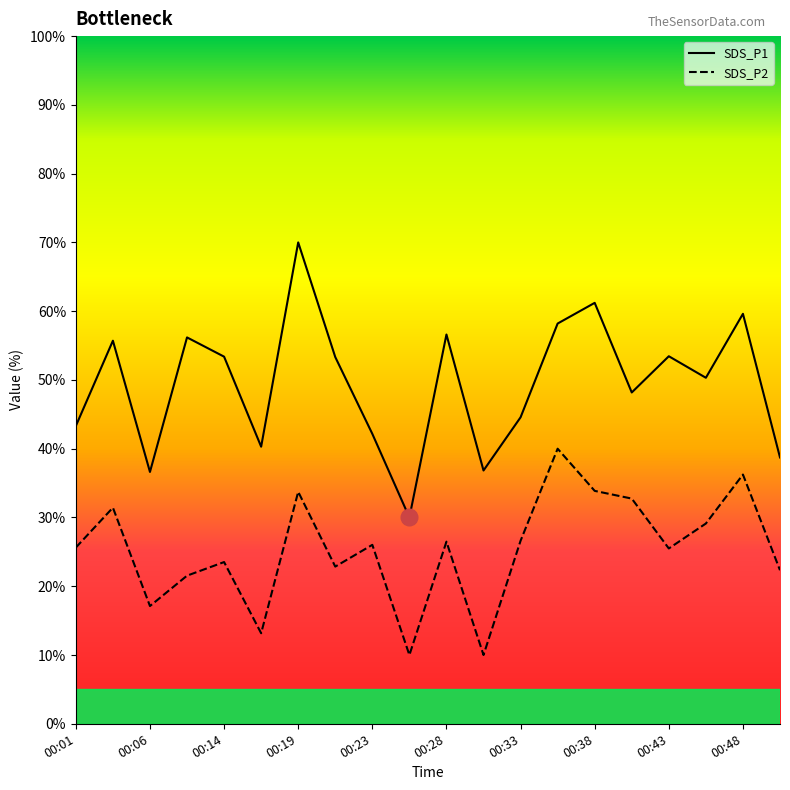

Reading left to right, what are all the values shown in this chart?

SDS_P1: 00:01=43.3	00:03=55.7	00:06=36.6	00:11=56.2	00:14=53.4	00:16=40.3	00:19=70.0	00:21=53.3	00:23=42.2	00:26=30.0	00:28=56.6	00:31=36.8	00:33=44.6	00:36=58.2	00:38=61.2	00:41=48.2	00:43=53.4	00:46=50.3	00:48=59.6	00:51=38.7
SDS_P2: 00:01=25.6	00:03=31.4	00:06=17.1	00:11=21.5	00:14=23.5	00:16=13.2	00:19=33.7	00:21=22.9	00:23=26.0	00:26=10.0	00:28=26.5	00:31=10.0	00:33=26.6	00:36=40.0	00:38=33.9	00:41=32.7	00:43=25.5	00:46=29.1	00:48=36.2	00:51=22.3